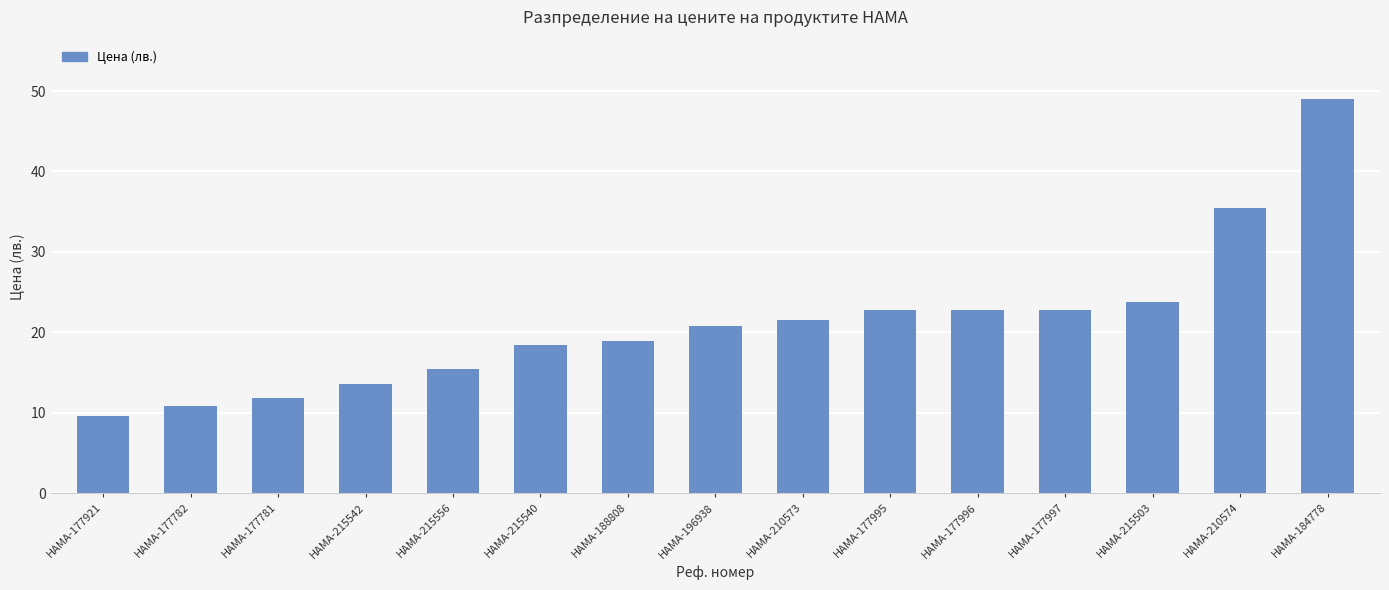

The chart shows a value of 40.4 at HAMA-215503. True or false?

False